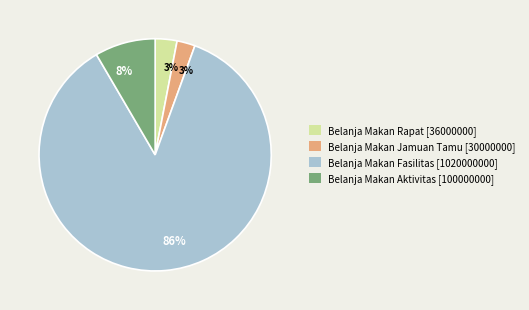

To the nearest percent, what is the difference between the largest and smallest slice percentages?

83%